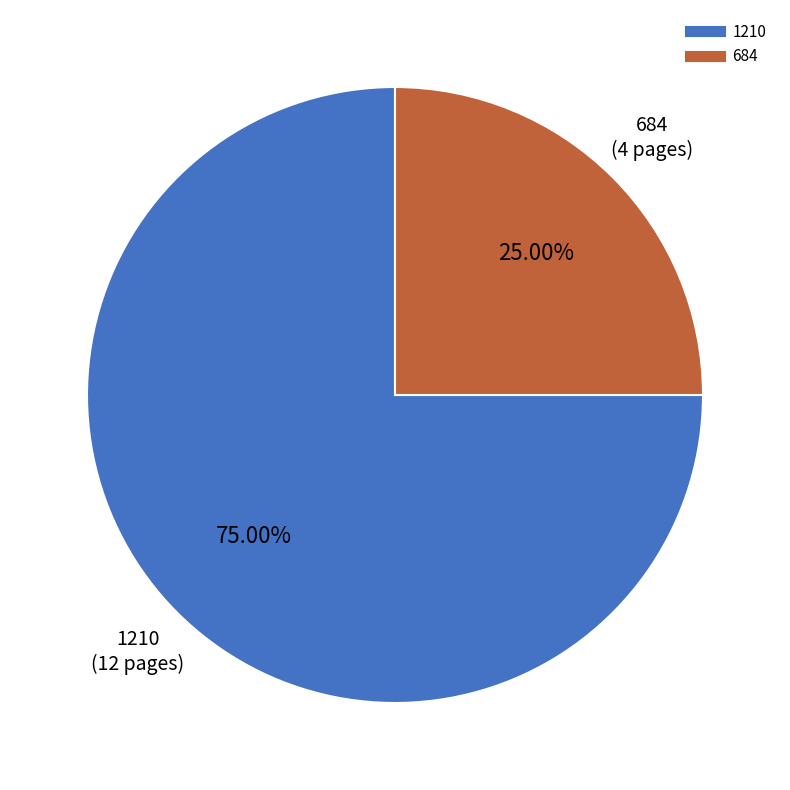

What is the largest slice in the pie chart?

1210